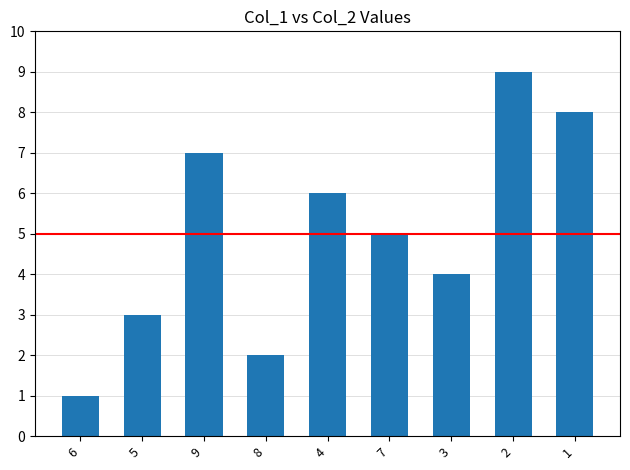

Reading right to left, transcribe all the data shown in this chart.

1=8	2=9	3=4	7=5	4=6	8=2	9=7	5=3	6=1